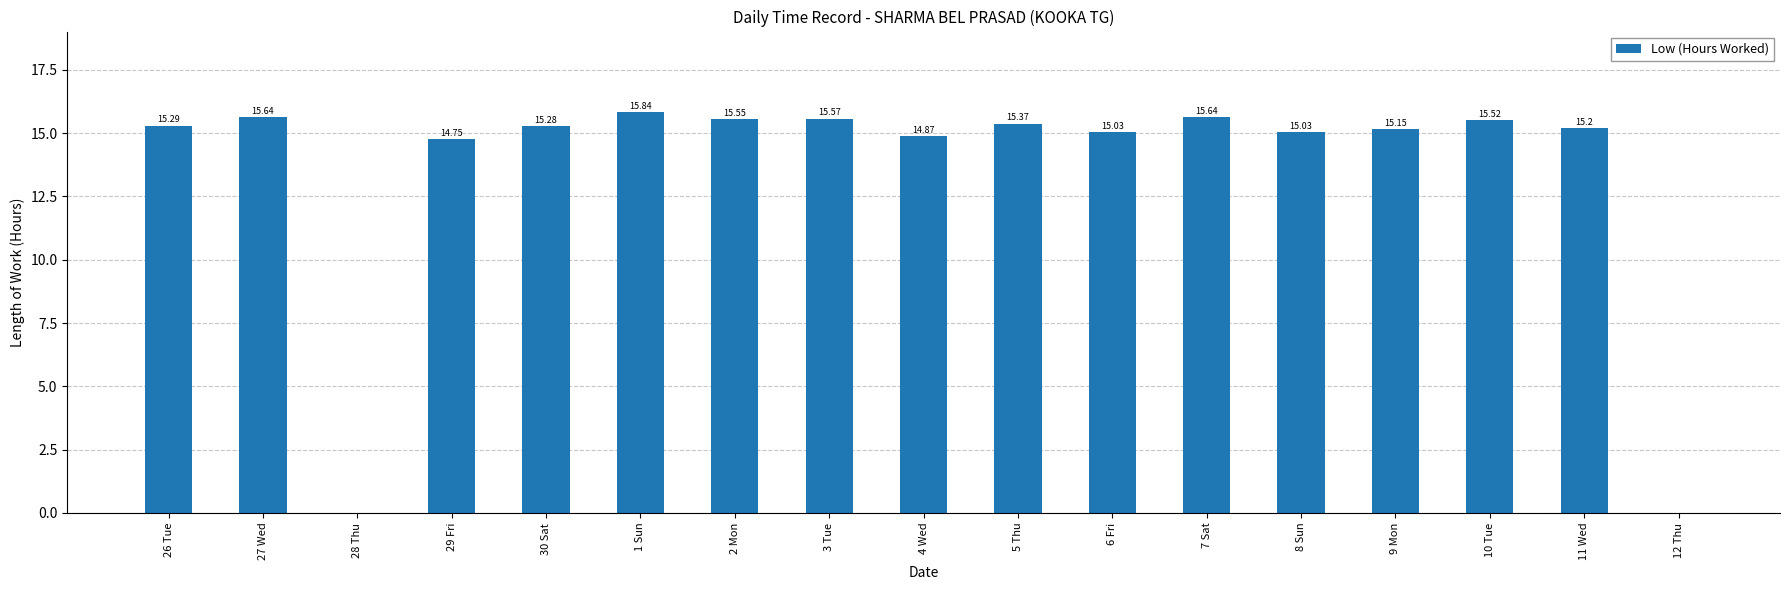

What is the sum of all values?

229.7